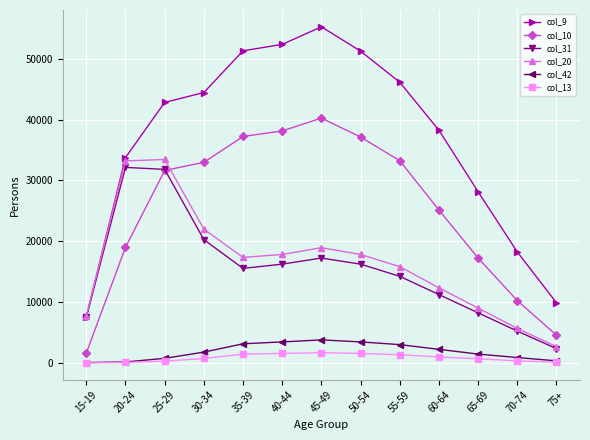

At which category is the sum across all series the highest?

25-29